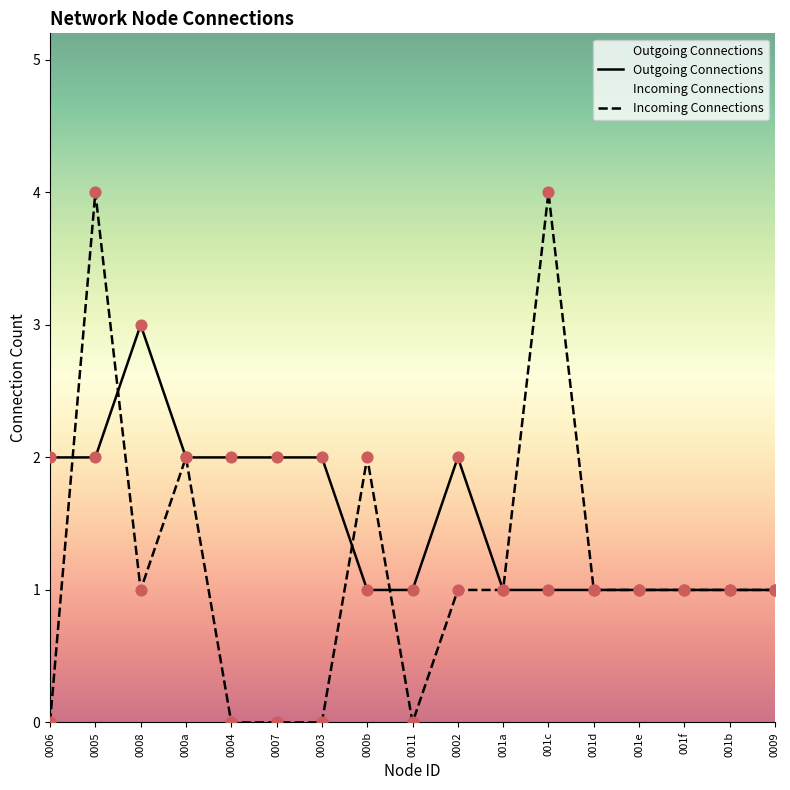

Which series contains the highest Y value?

Incoming Connections